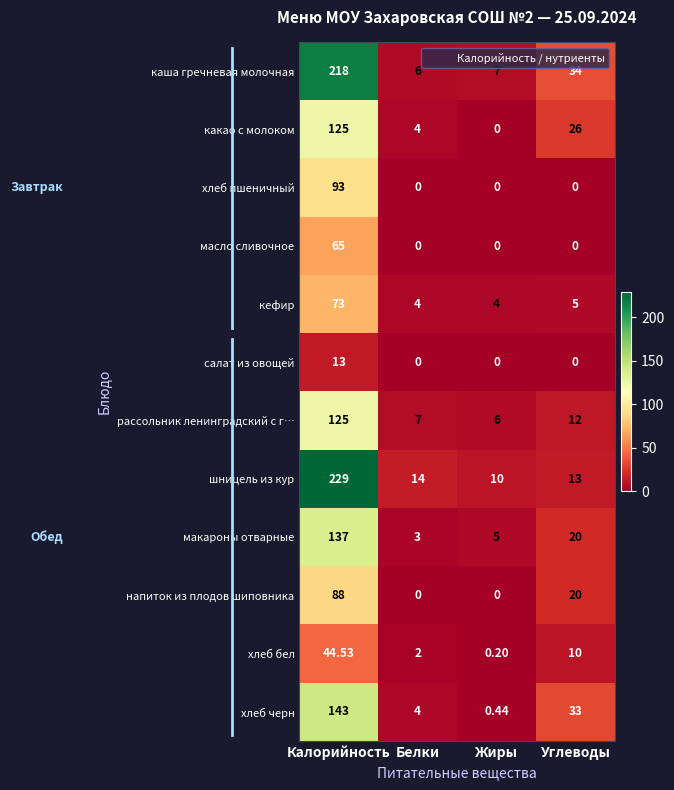

Is the value of рассольник ленинградский с г… at Калорийность greater than the value of напиток из плодов шиповника at Жиры?

Yes